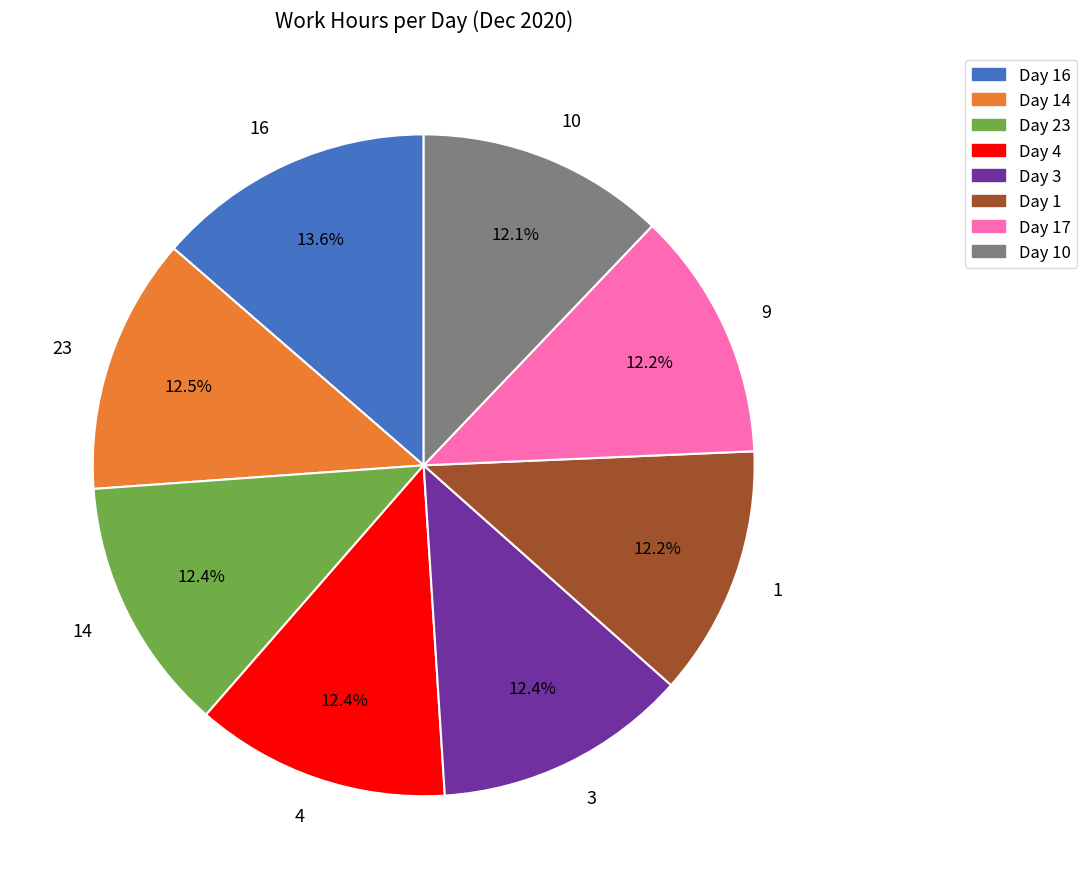

Does any single category account for the majority?

No